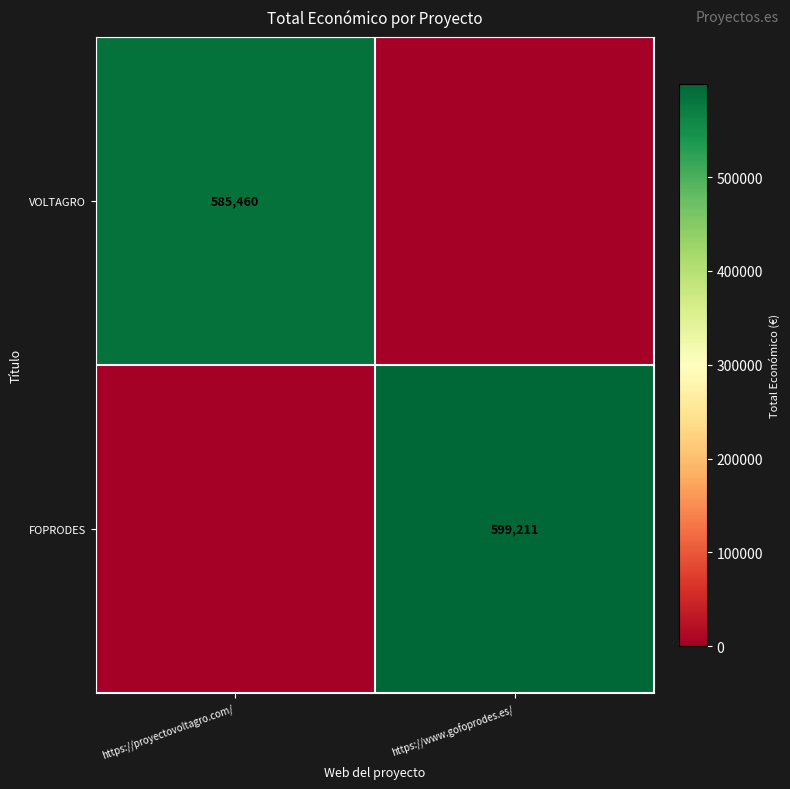

True or false: VOLTAGRO has a value of 585460 at https://proyectovoltagro.com/.

True